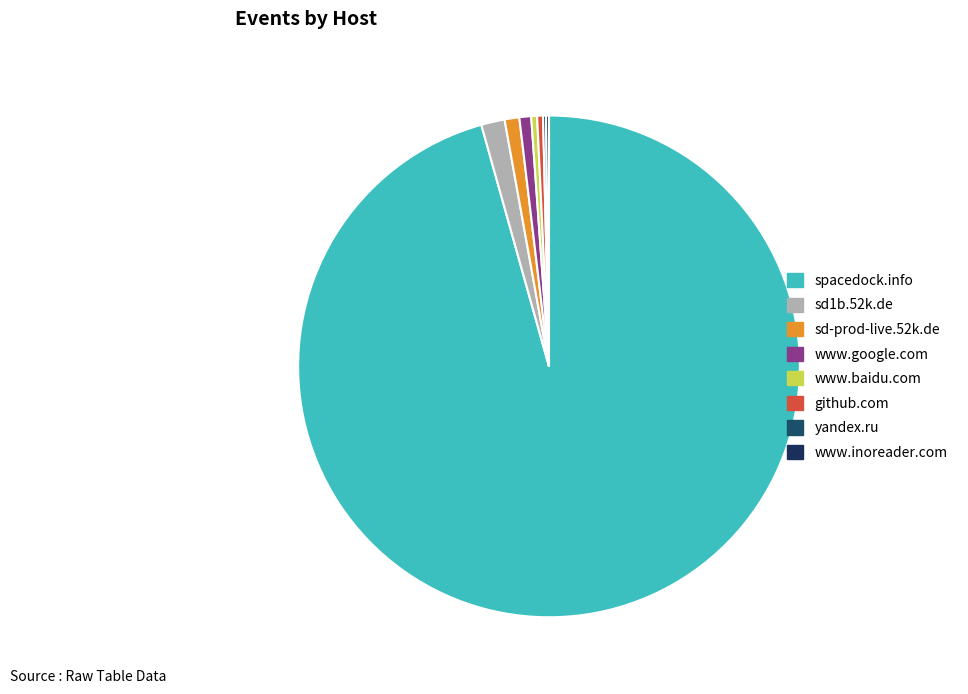

What is the majority slice?

spacedock.info